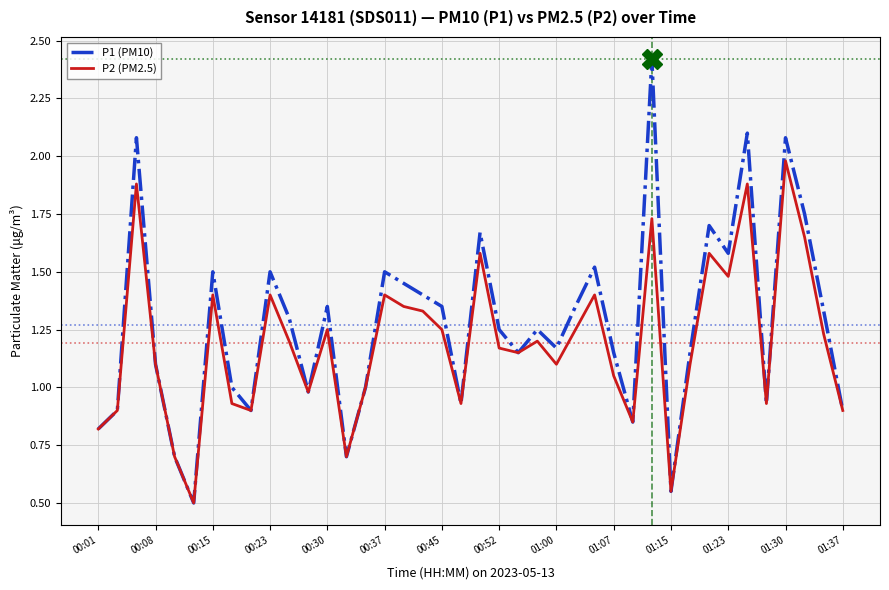

List the series in order of their peak value, highest first.

P1 (PM10), P2 (PM2.5)